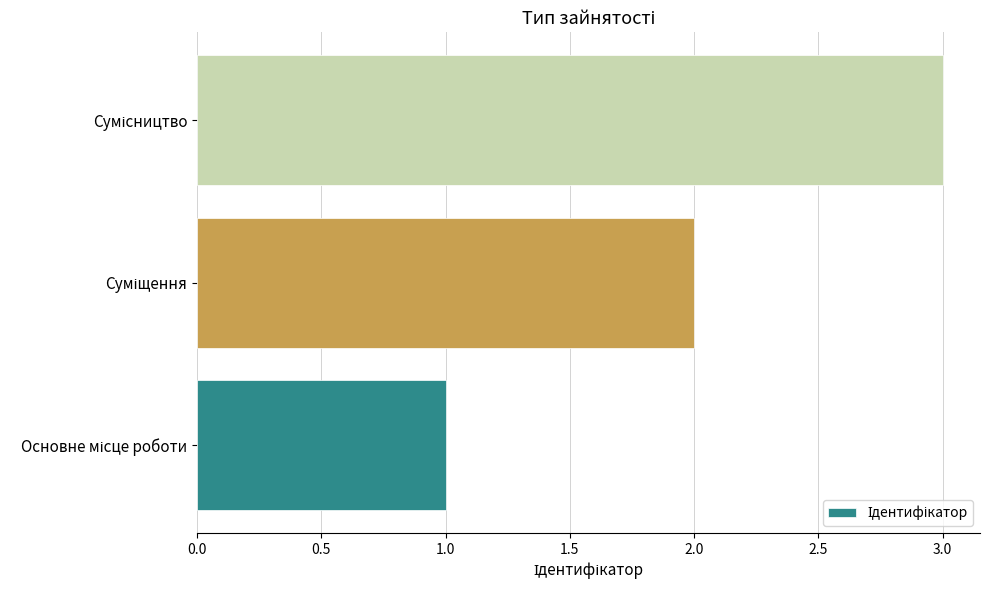

What is the sum of all values?

6